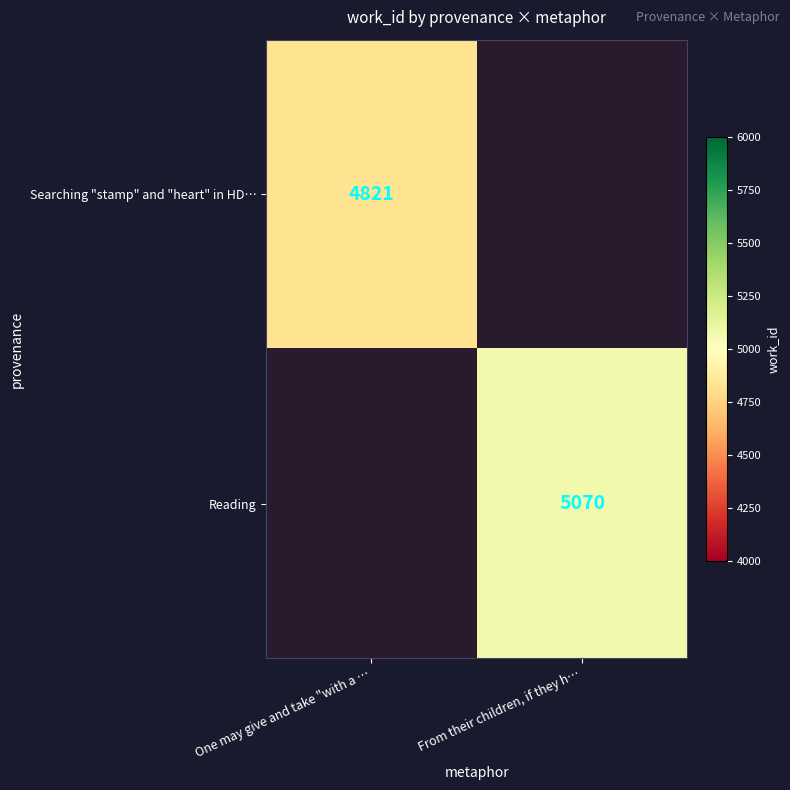

The Searching "stamp" and "heart" in HD… series shows 4821 at One may give and take "with a …. True or false?

True